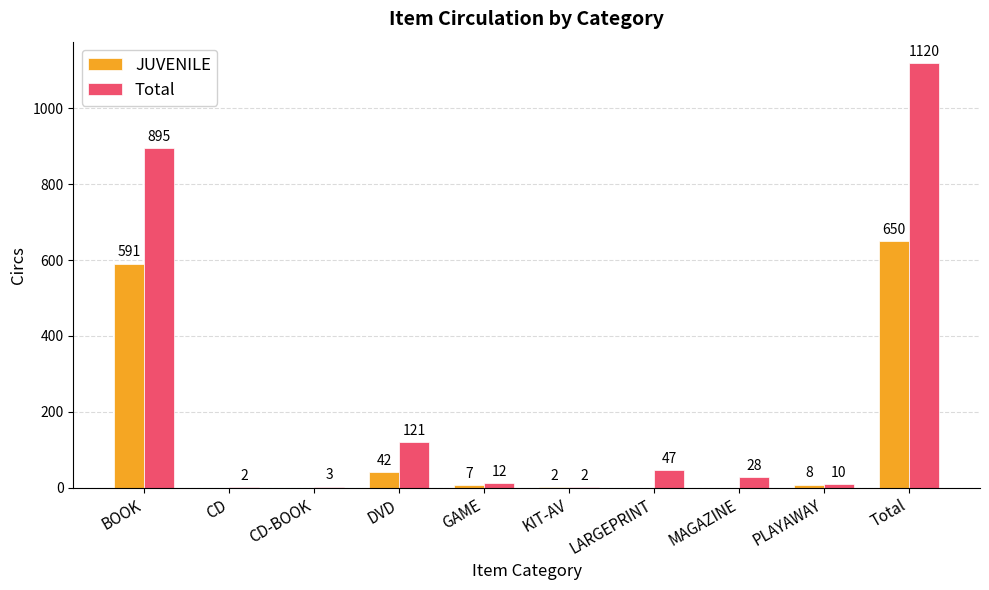

Where does the Total series first go above 28?

BOOK